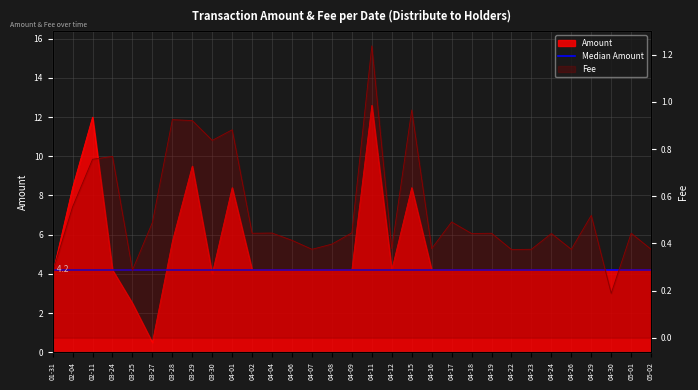

True or false: Amount and Fee cross at least once.

False